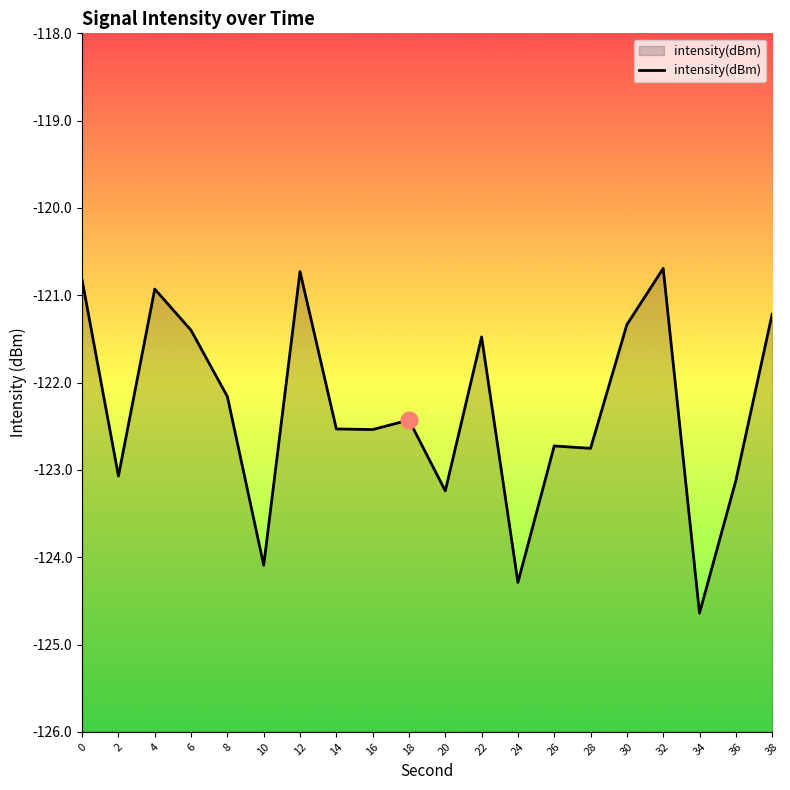

How many lines are shown in the chart?

1